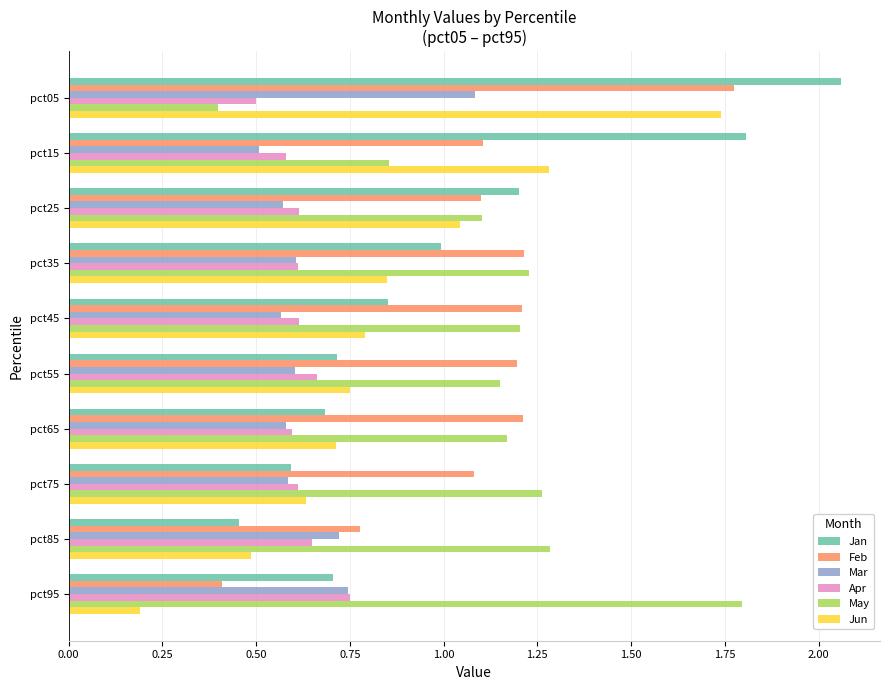

At which label does Mar reach its peak?

pct05